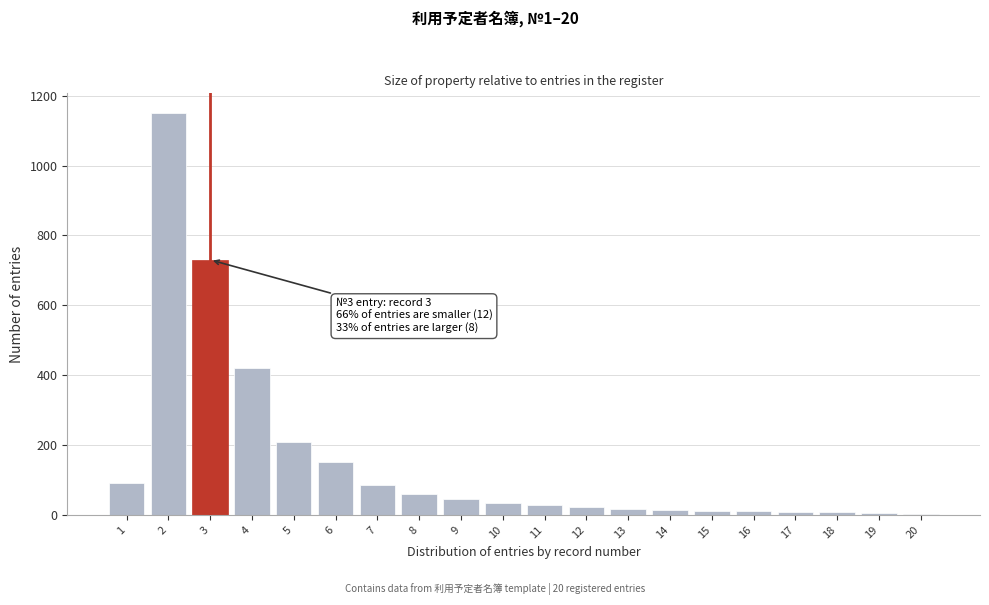

What is the difference between the maximum and minimum values?

1146